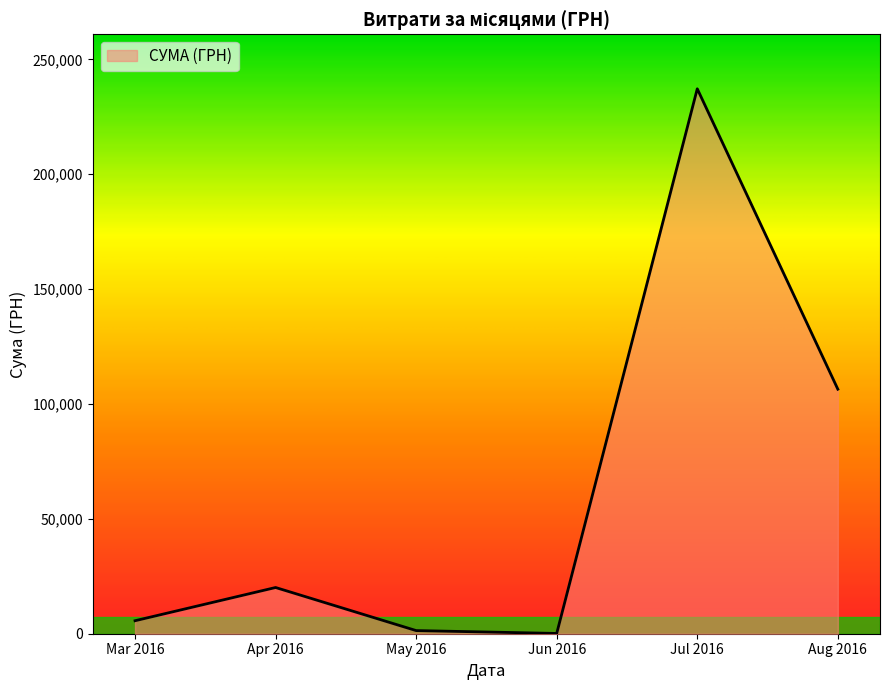

Where is the first local maximum?

Apr 2016